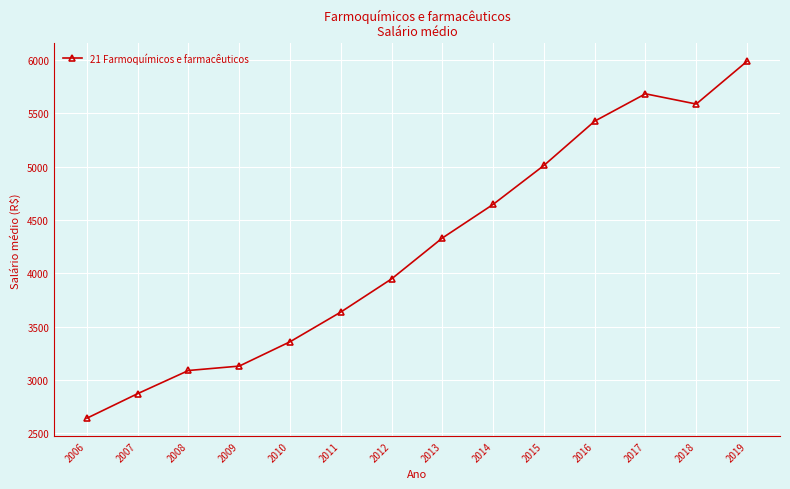

True or false: the data shows 1924.8 at 2009.

False